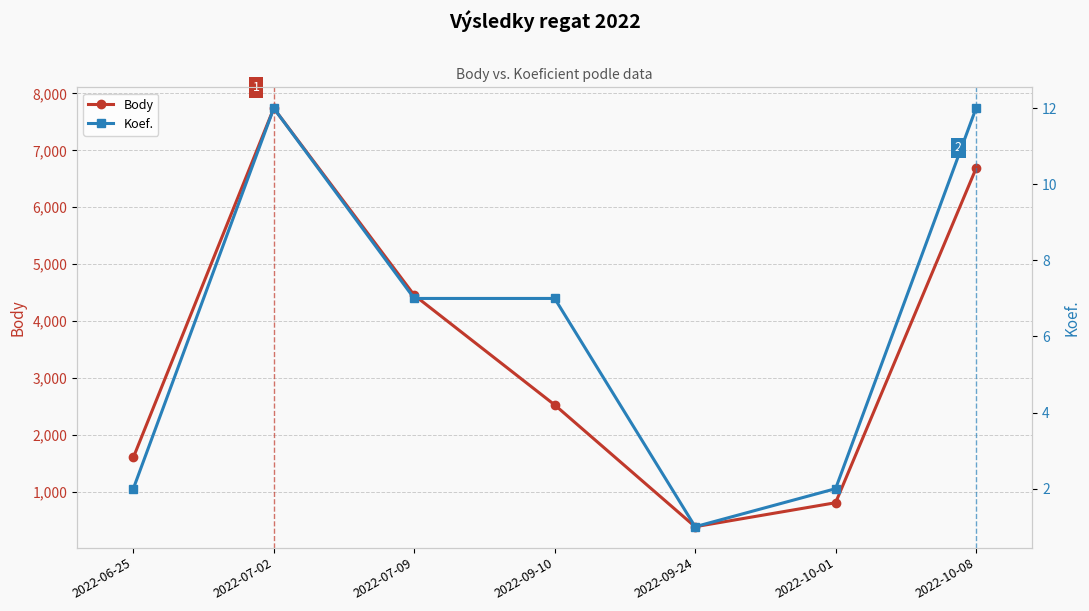

Reading left to right, what are all the values shown in this chart?

Body: 2022-06-25=1600	2022-07-02=7741	2022-07-09=4453	2022-09-10=2524	2022-09-24=382	2022-10-01=804	2022-10-08=6683
Koef.: 2022-06-25=2	2022-07-02=12	2022-07-09=7	2022-09-10=7	2022-09-24=1	2022-10-01=2	2022-10-08=12